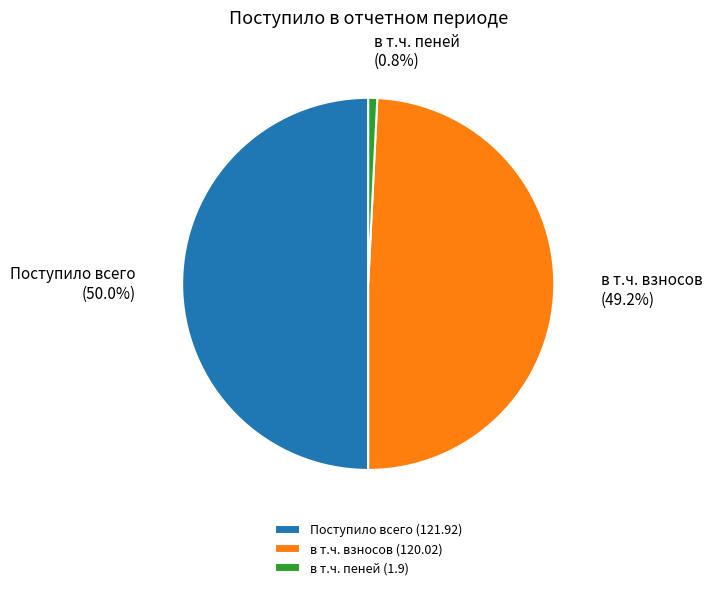

Between Поступило всего (121.92) and в т.ч. пеней (1.9), which is larger?

Поступило всего (121.92)